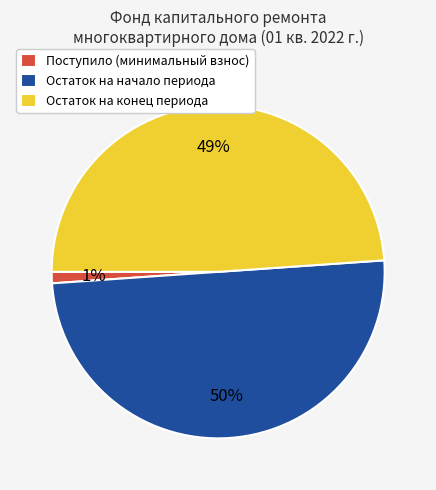

True or false: Поступило (минимальный взнос) accounts for 1% of the total.

True